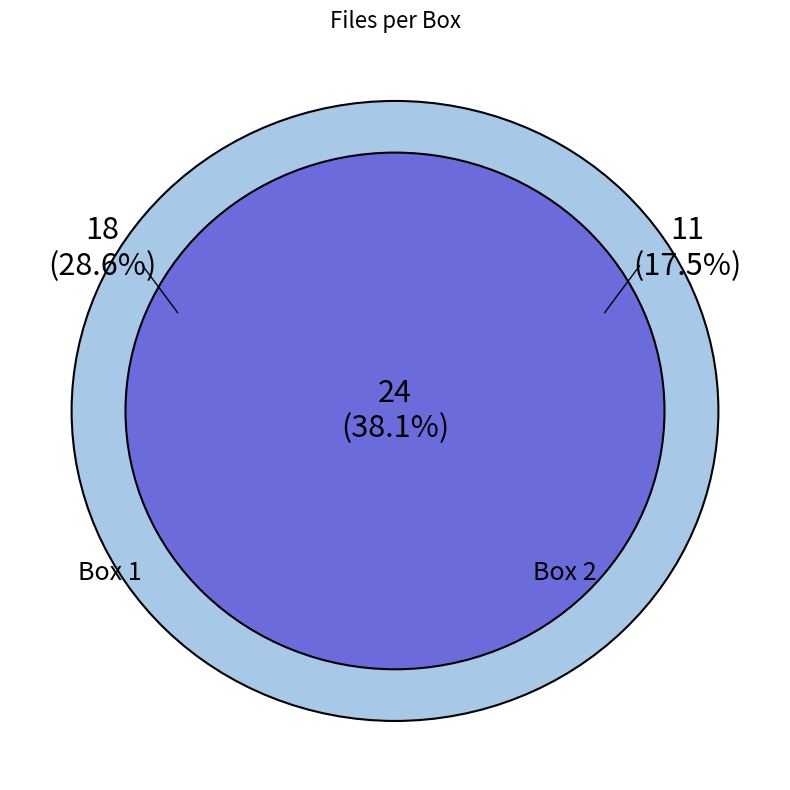

What is the largest slice in the pie chart?

Box 1